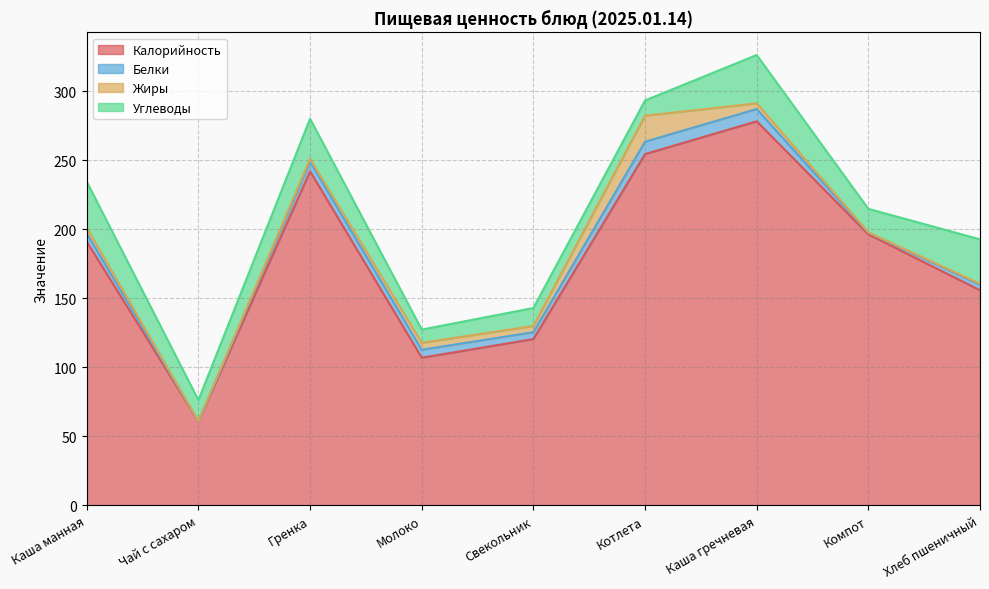

Reading left to right, what are all the values shown in this chart?

Калорийность: 191.0	61.0	242.0	107.0	120.5	254.5	278.2	196.4	155.9
Белки: 6.0	0.1	7.0	5.8	5.0	9.0	8.9	1.2	4.0
Жиры: 4.0	0.0	2.0	5.0	4.5	18.8	4.1	0.3	0.7
Углеводы: 33.4	15.2	29.1	9.6	13.0	11.0	35.0	17.0	32.2